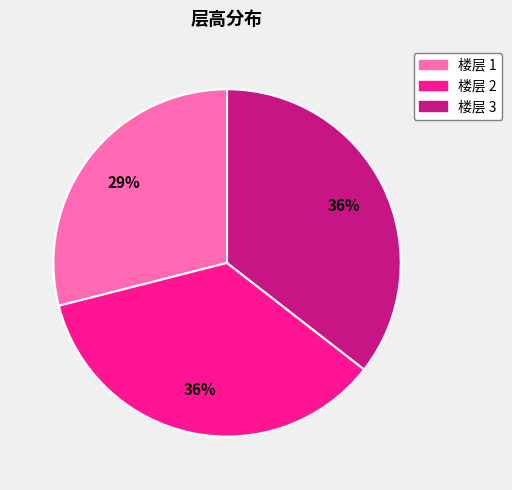

Is there any slice that represents more than half of the pie?

No